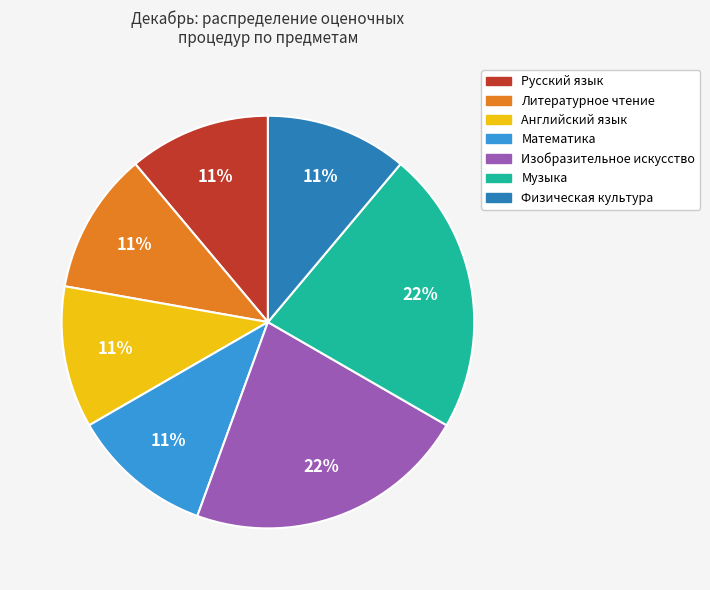

Does any single category account for the majority?

No